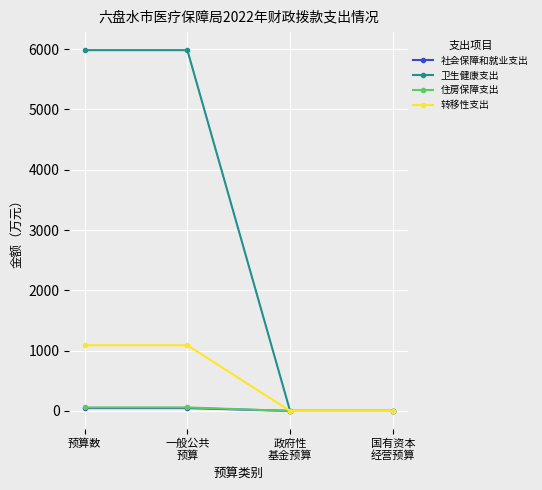

Which series has the largest range (max minus min)?

卫生健康支出